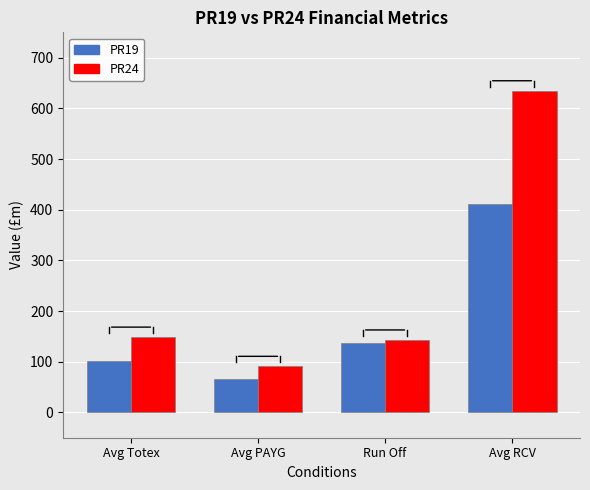

Reading left to right, what are all the values shown in this chart?

PR19: 102.3	65.0	137.8	410.8
PR24: 148.3	90.6	142.7	634.4